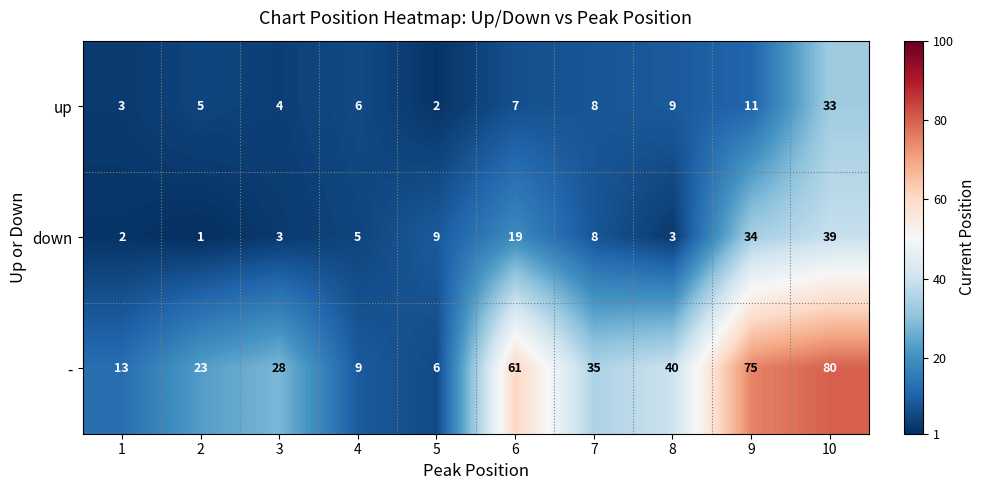

Which series changed the most between 8 and 10?

-